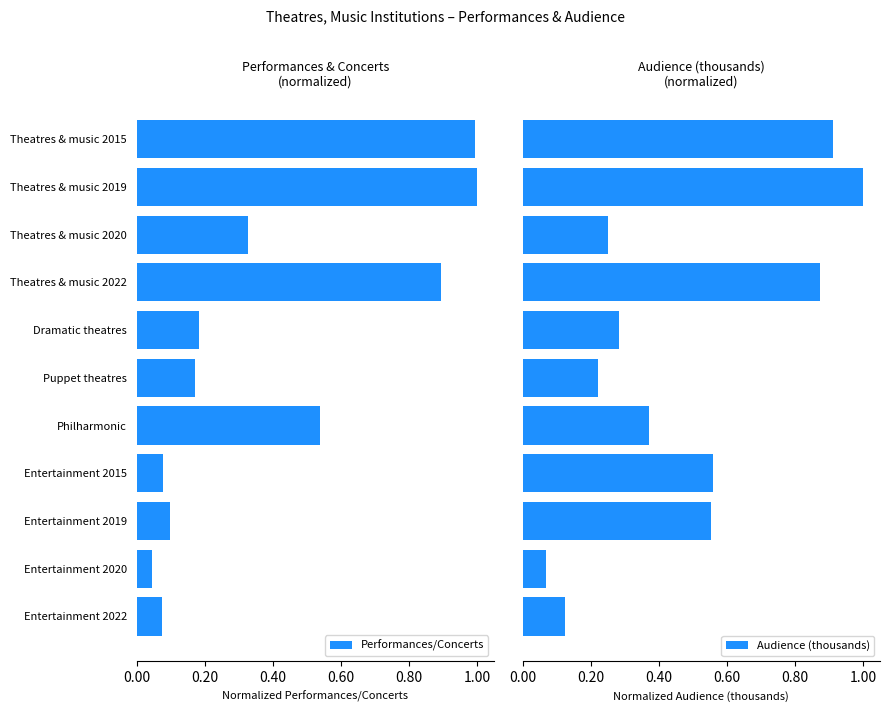

List the series in order of their peak value, lowest first.

Performances/Concerts, Audience (thousands)